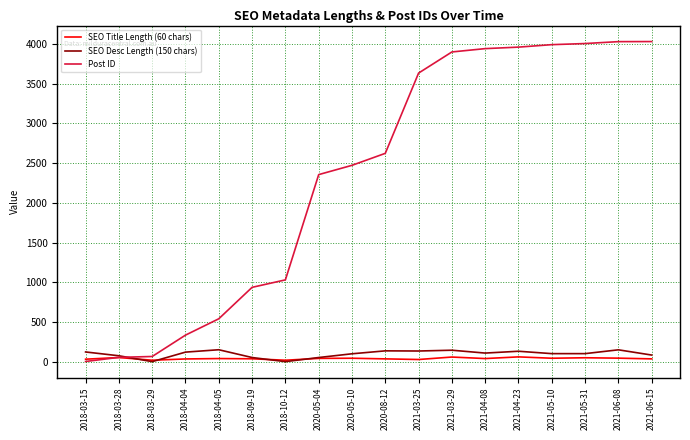

Is this an area chart (filled region under the line)?

No